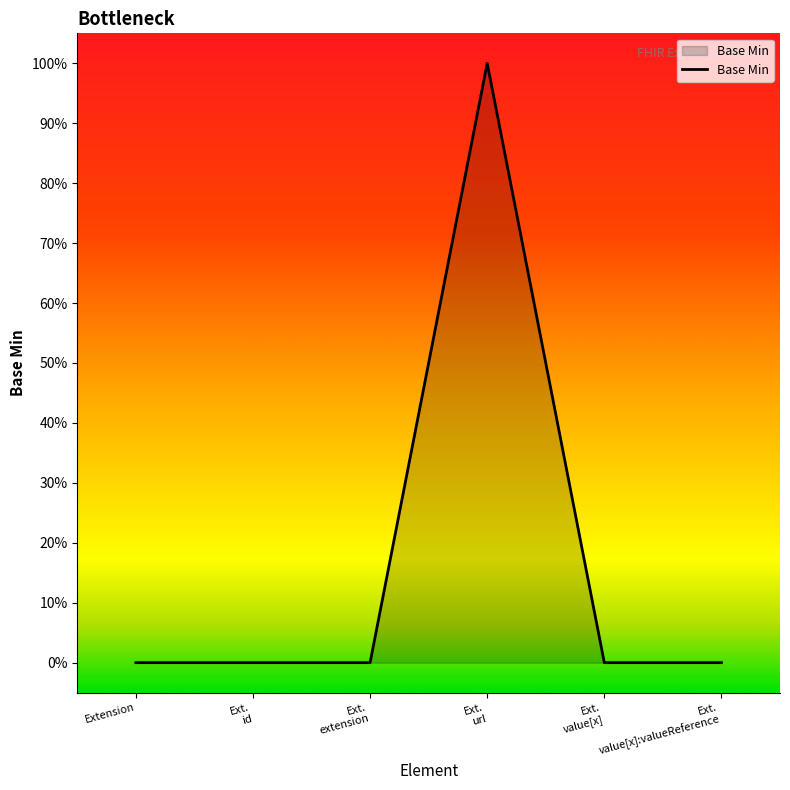

The value at Ext.
value[x] is 0. True or false?

True